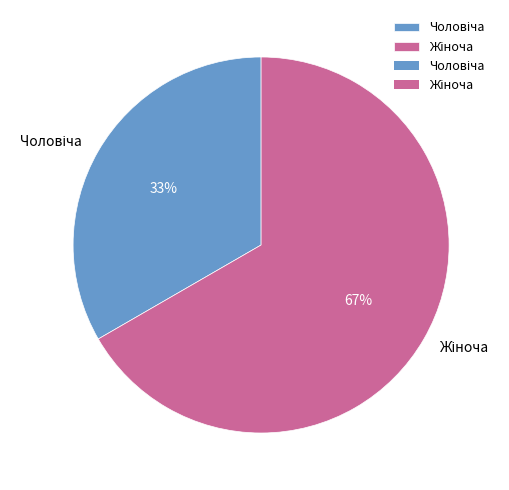

Is there any slice that represents more than half of the pie?

Yes